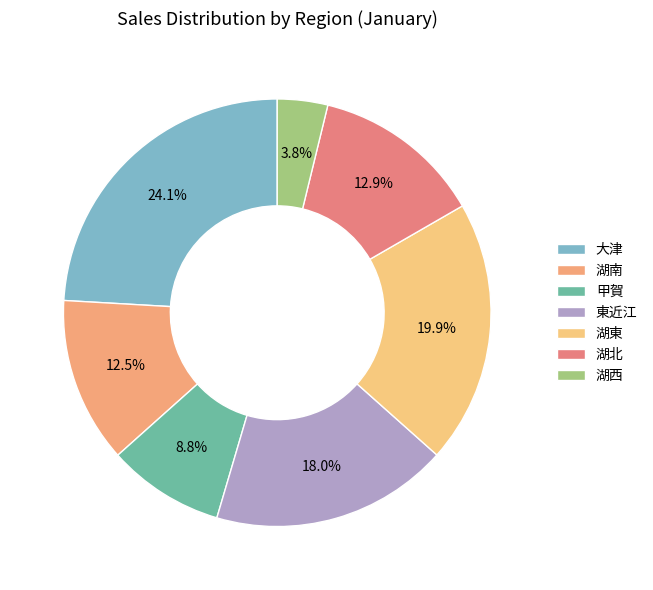

To the nearest percent, what is the combined percentage of 湖西 and 東近江?

22%